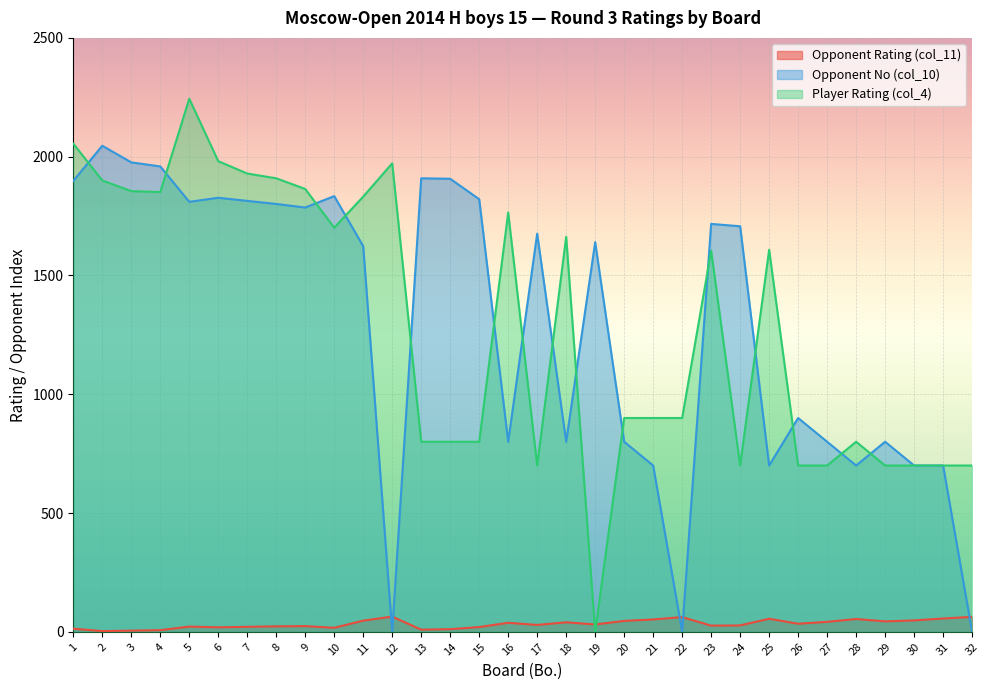

What is the difference between the highest and lowest values at 7?

1908